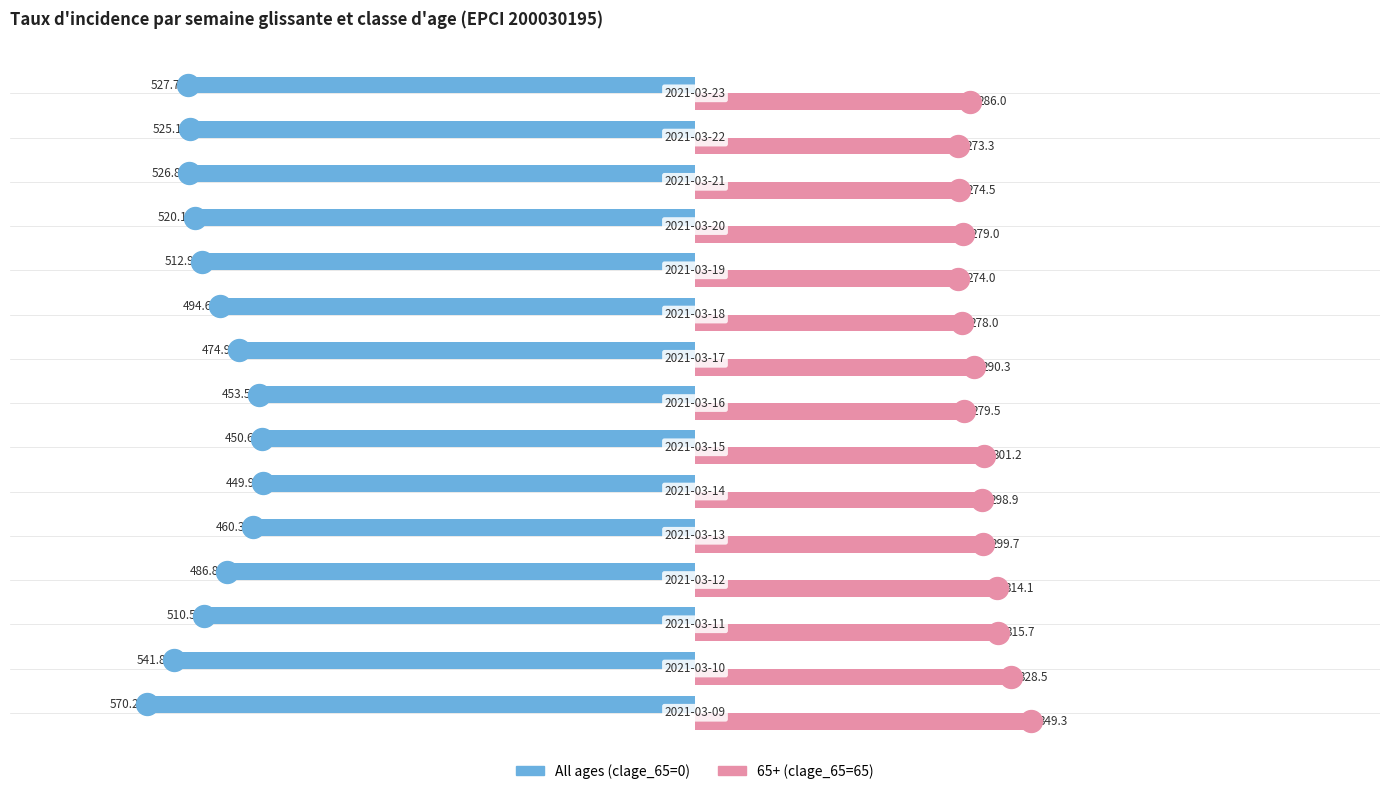

Which series has the widest spread of Y values?

All ages (clage_65=0)